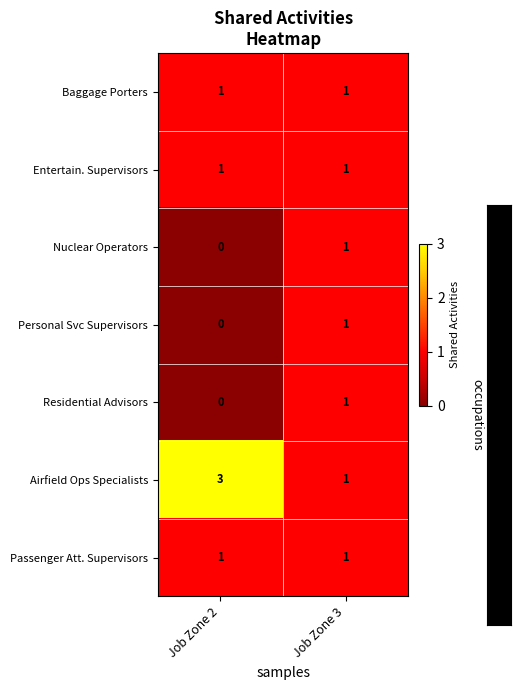

The Airfield Ops Specialists series shows 2 at Job Zone 3. True or false?

False